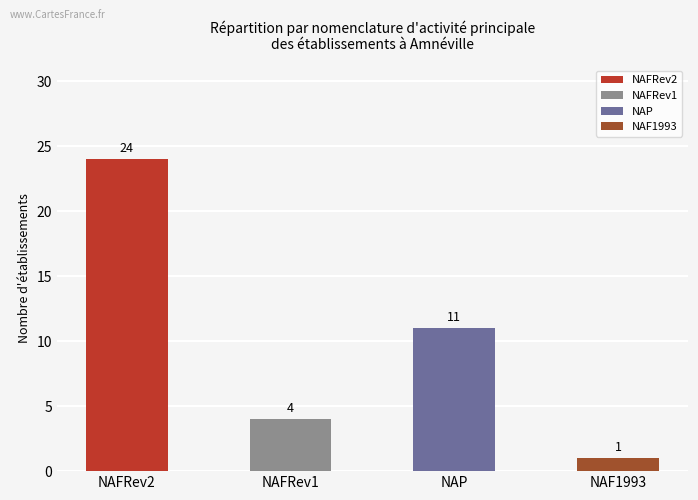

Are the bars horizontal?

No